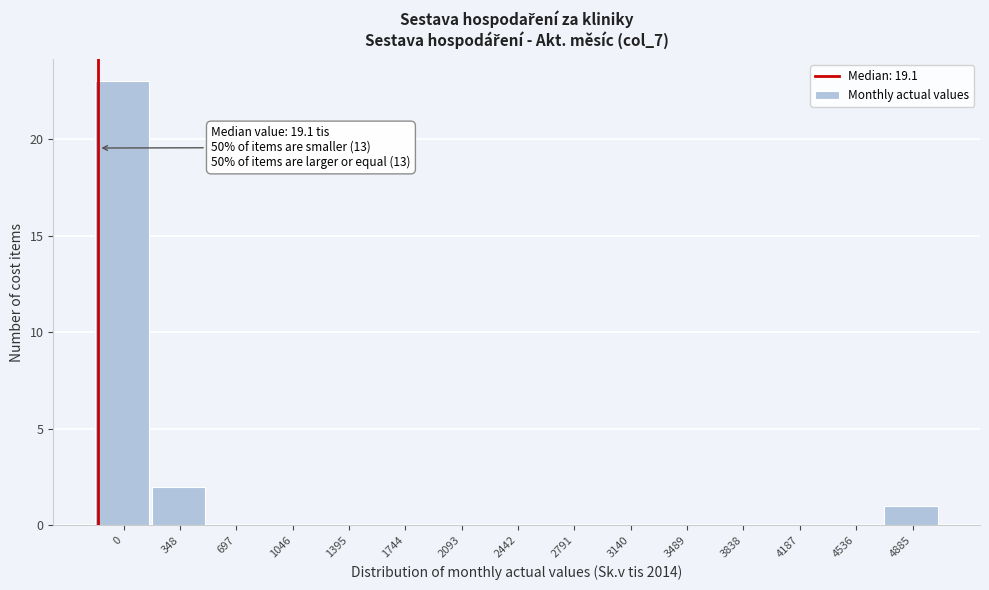

Reading left to right, list all the values displayed in this chart.

0=23	348=2	697=0	1046=0	1395=0	1744=0	2093=0	2442=0	2791=0	3140=0	3489=0	3838=0	4187=0	4536=0	4885=1